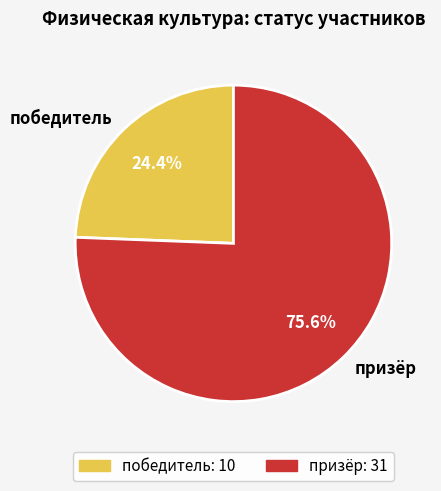

Rank the categories by value from lowest to highest.

победитель, призёр